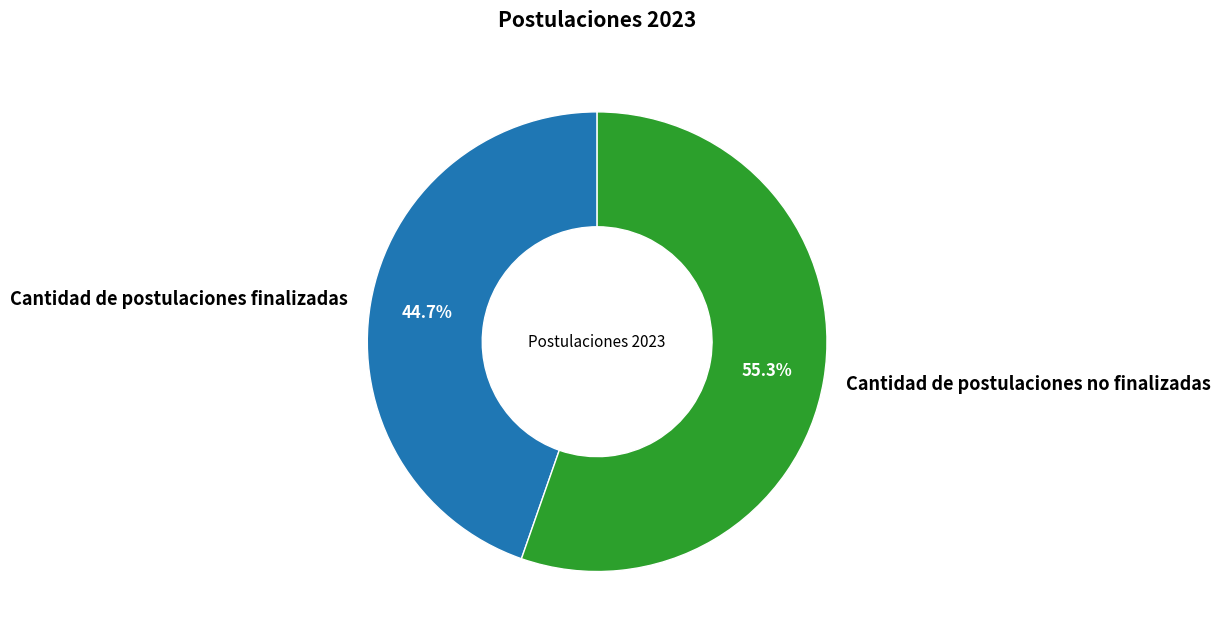

To the nearest percent, what is the difference between the Cantidad de postulaciones no finalizadas and Cantidad de postulaciones finalizadas slice percentages?

11%